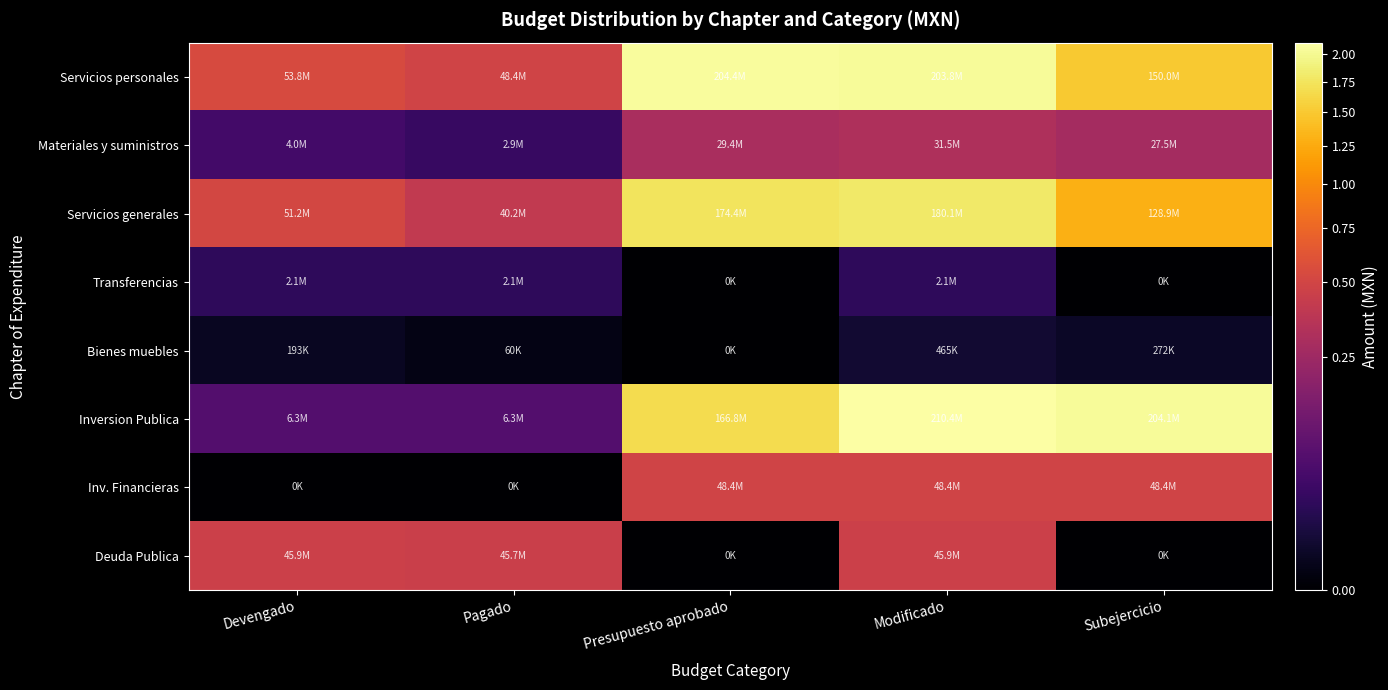

Which series has the widest spread of values?

Inversion Publica